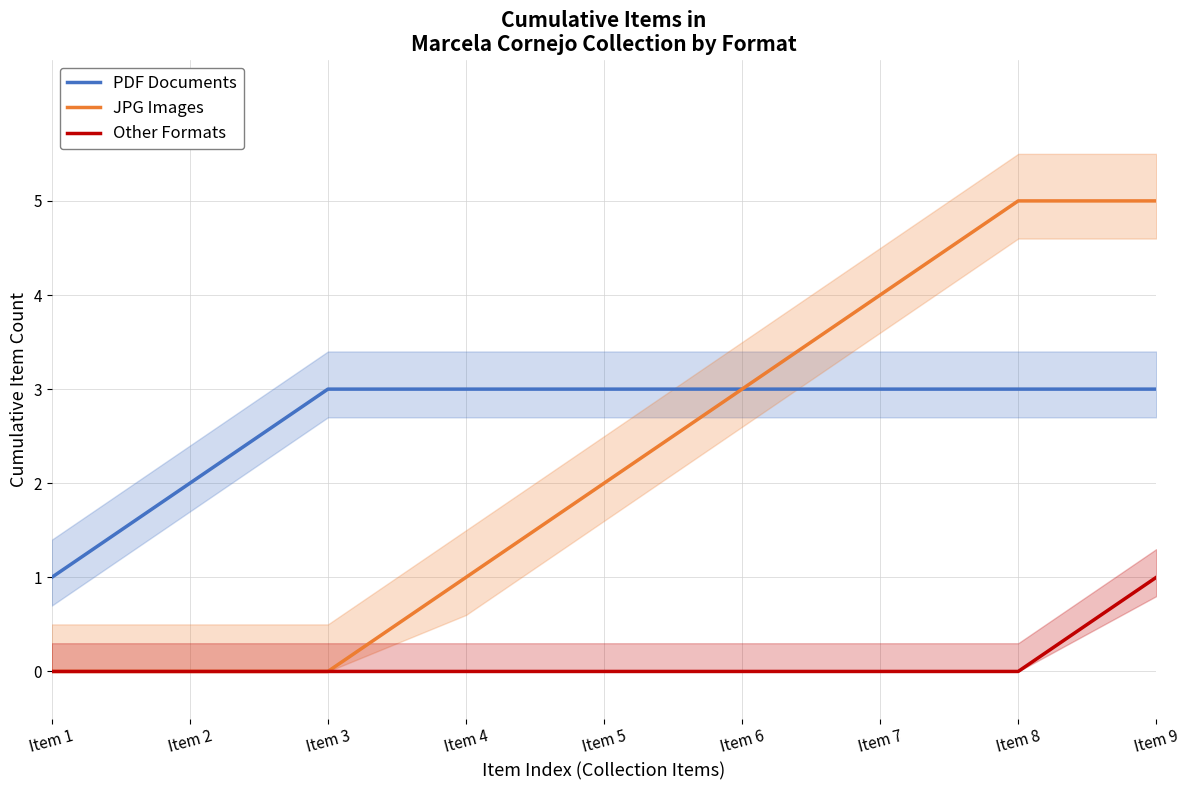

Reading left to right, extract all data points from this chart.

PDF Documents: Item 1=1	Item 2=2	Item 3=3	Item 4=3	Item 5=3	Item 6=3	Item 7=3	Item 8=3	Item 9=3
JPG Images: Item 1=0	Item 2=0	Item 3=0	Item 4=1	Item 5=2	Item 6=3	Item 7=4	Item 8=5	Item 9=5
Other Formats: Item 1=0	Item 2=0	Item 3=0	Item 4=0	Item 5=0	Item 6=0	Item 7=0	Item 8=0	Item 9=1